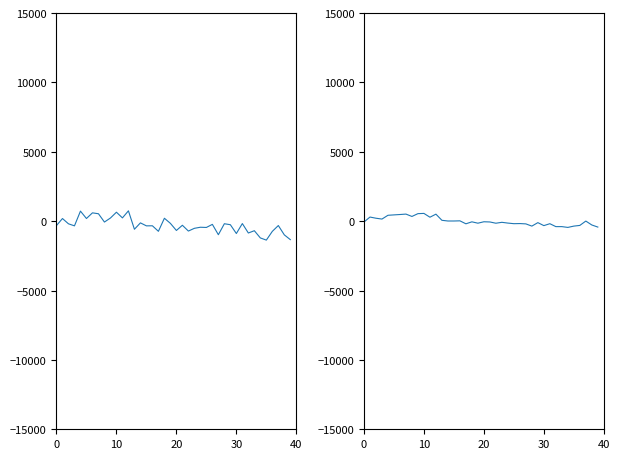

The P2 series shows -270.3 at 27. True or false?

False